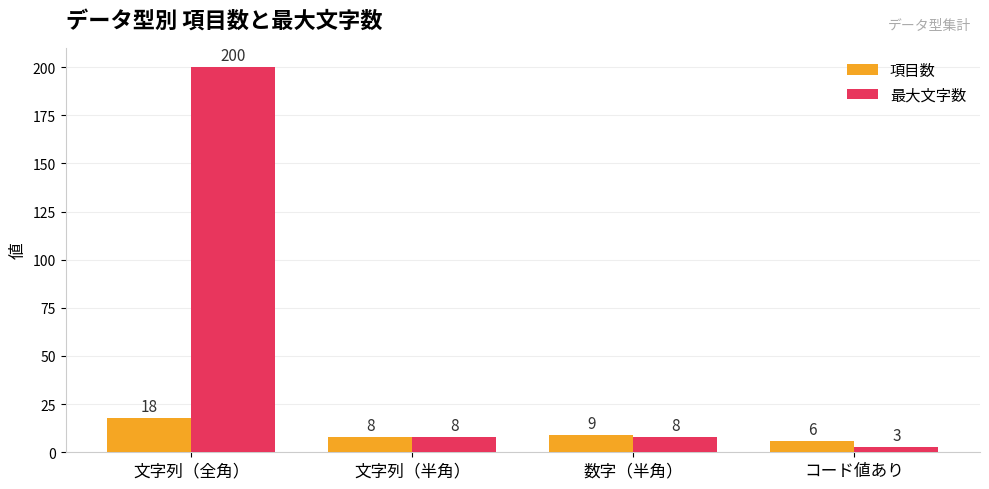

What is the value of the 最大文字数 bar at the 1st from the left?

200